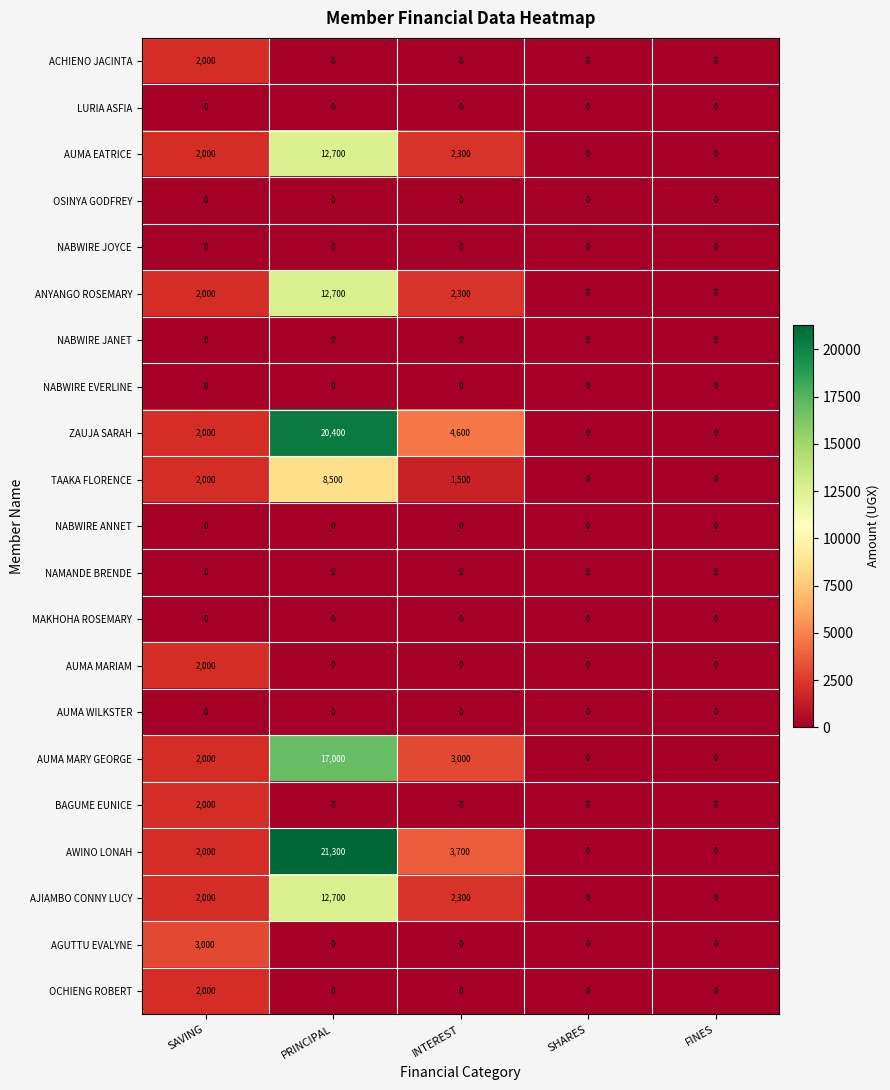

Which label corresponds to the largest value in the chart?

PRINCIPAL